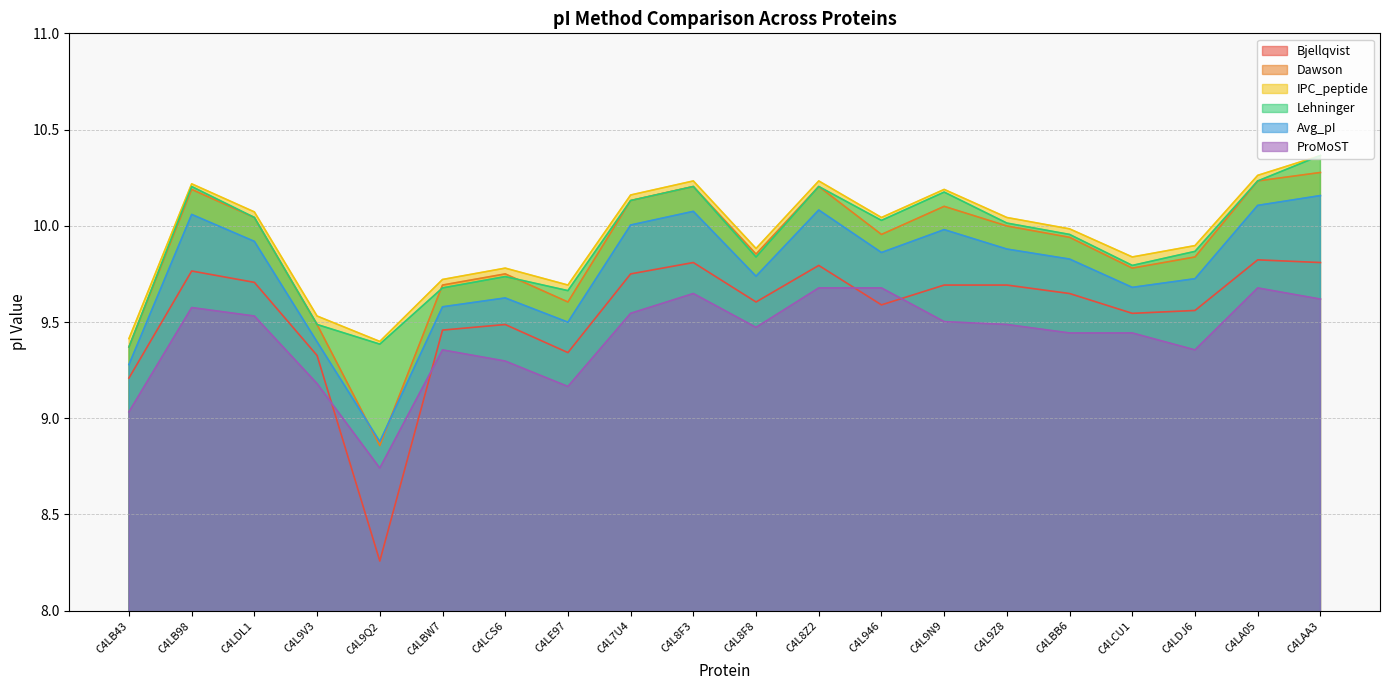

What is the label of the 18th point from the left?

C4LDJ6